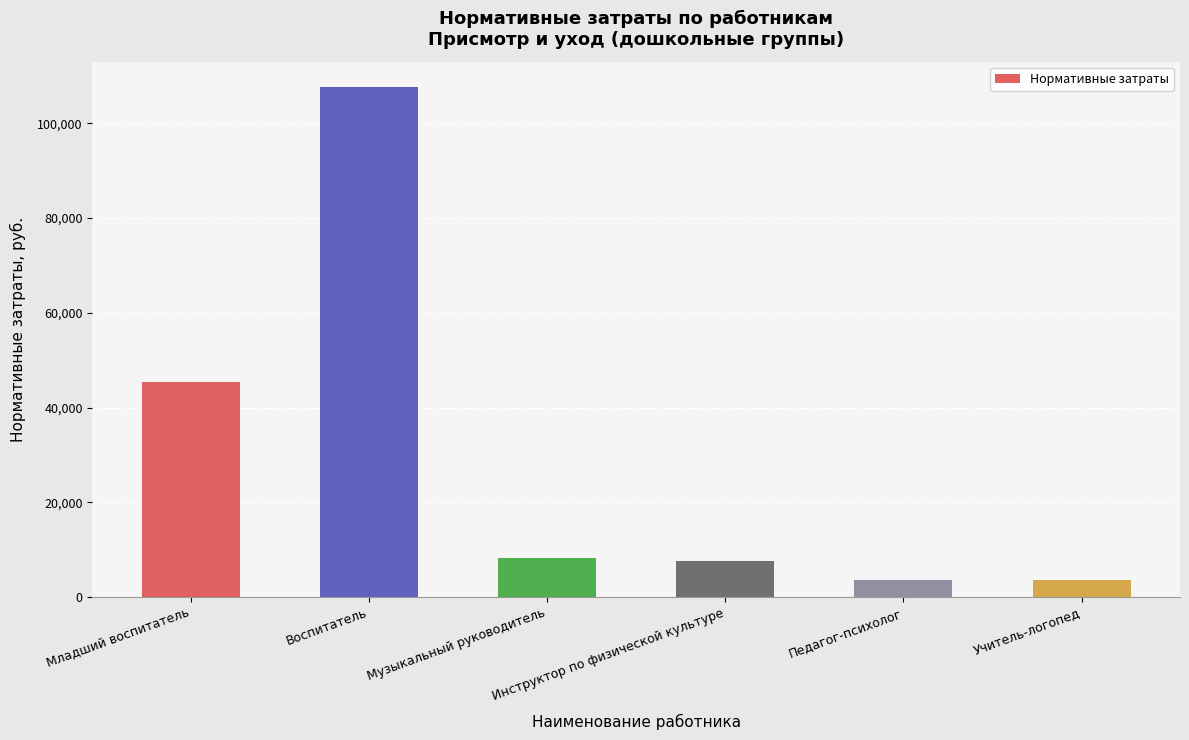

What is the difference between the maximum and minimum values?

104205.8